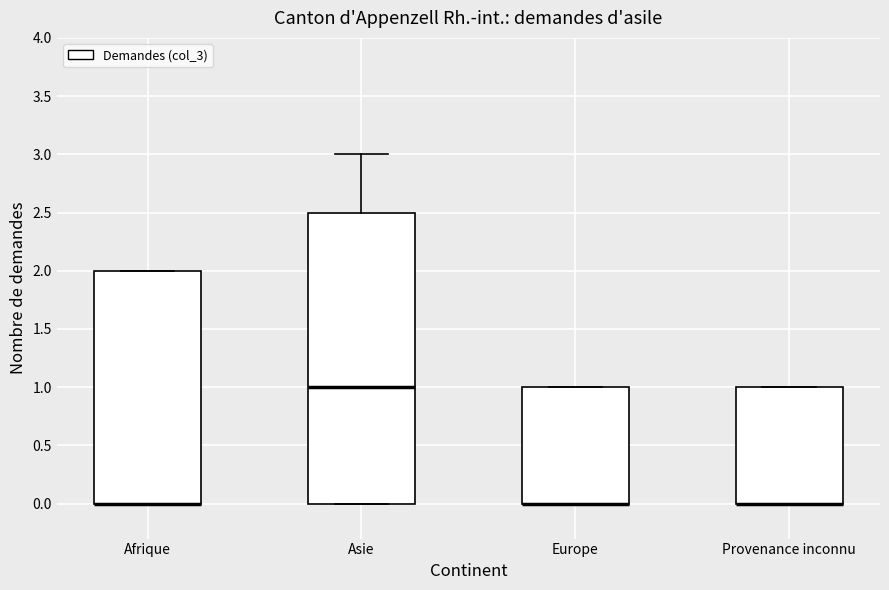

Which box is the tallest, from its lower edge to its upper edge?

Asie